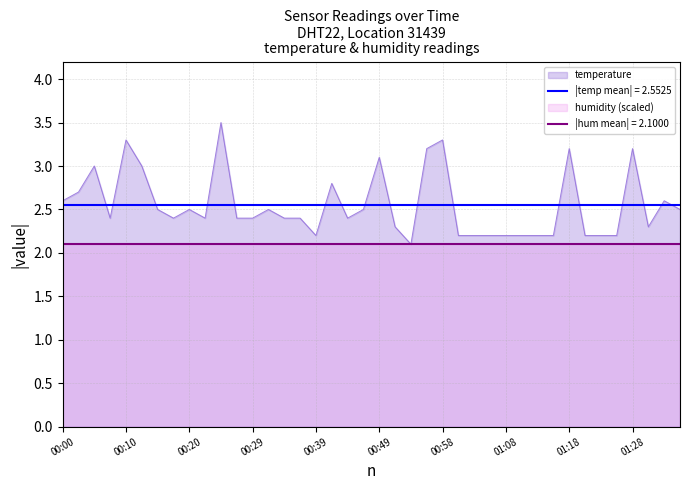

What is the average value?

2.6